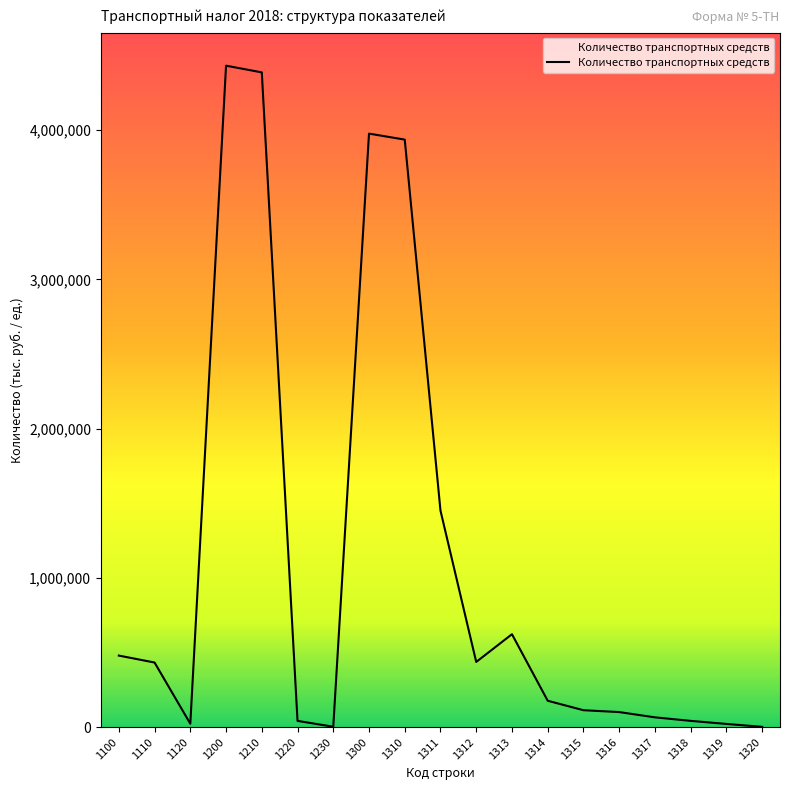

What is the difference between the maximum and minimum values?

4430371